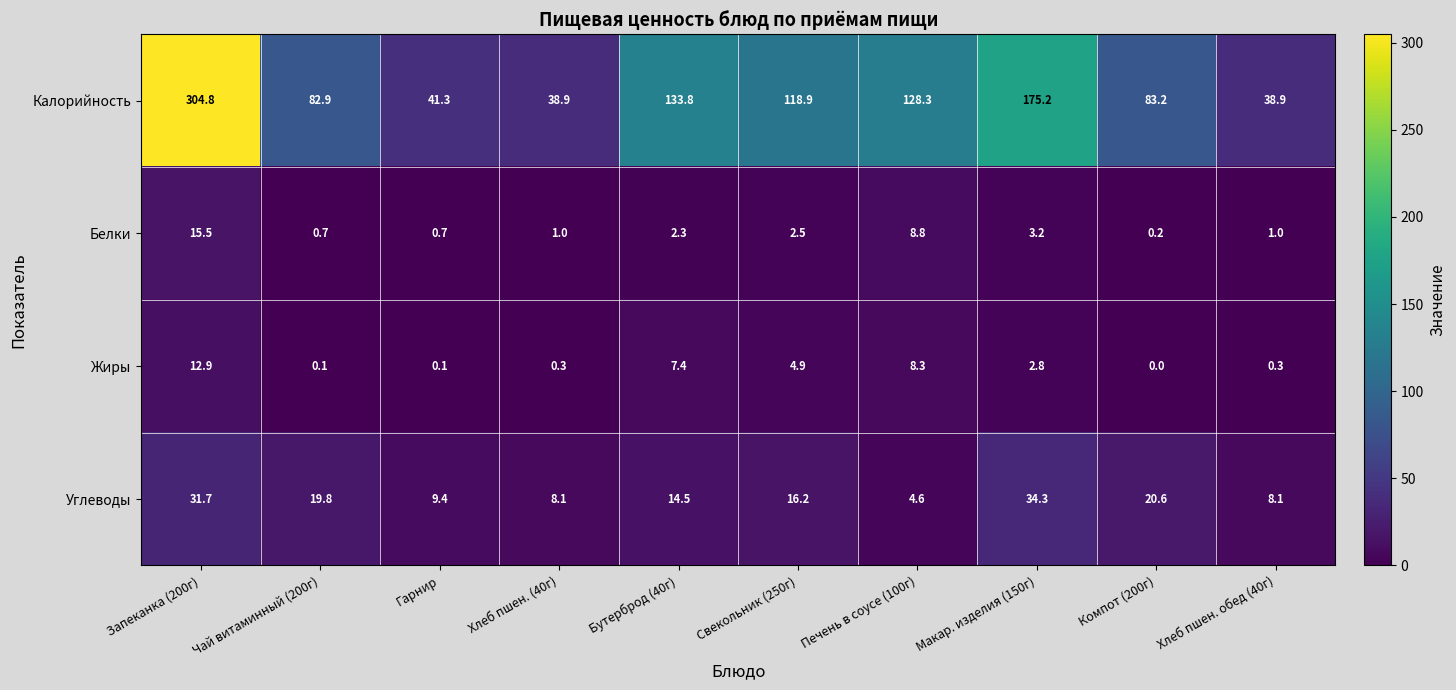

What is the average value of the Жиры series?

3.7